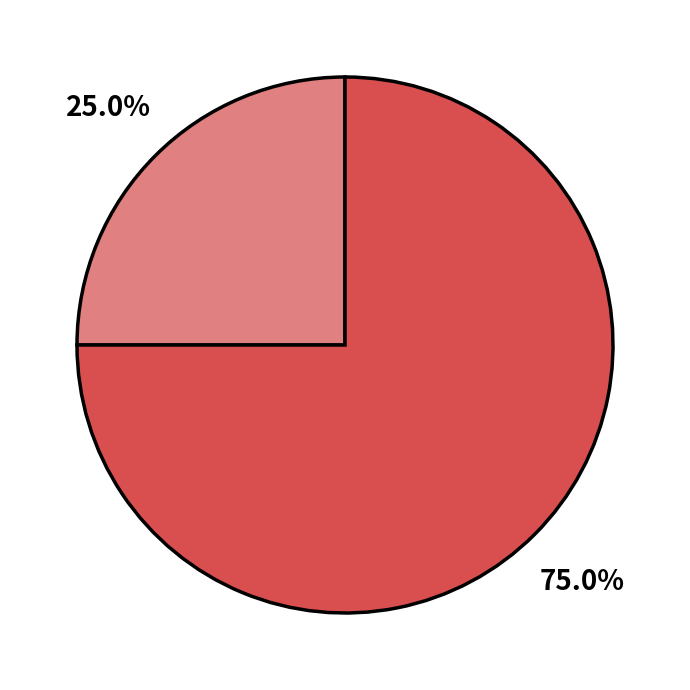

Count the number of slices in the pie.

2